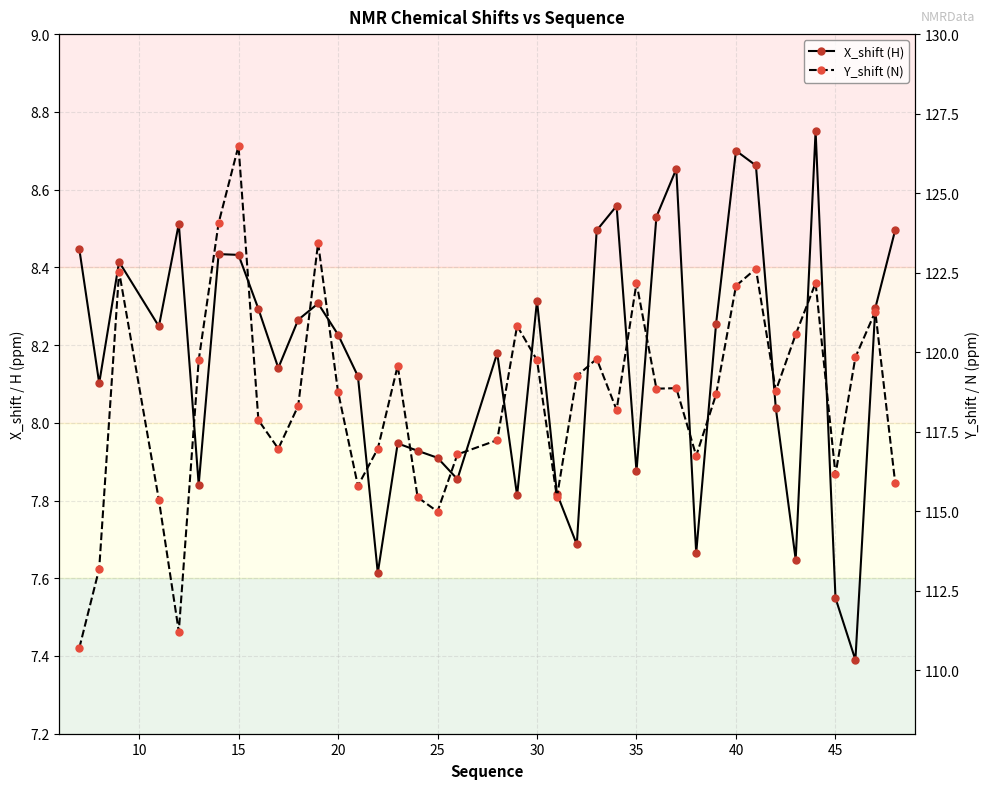

In Y_shift (N), how many points are lower than both neighbors (excluding endpoints)?

10